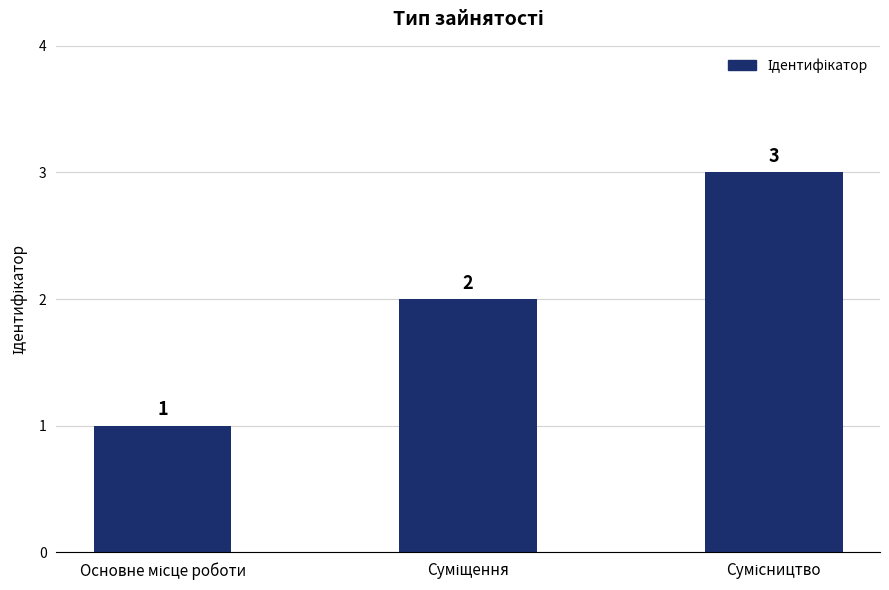

How many values are between 1 and 3?

3